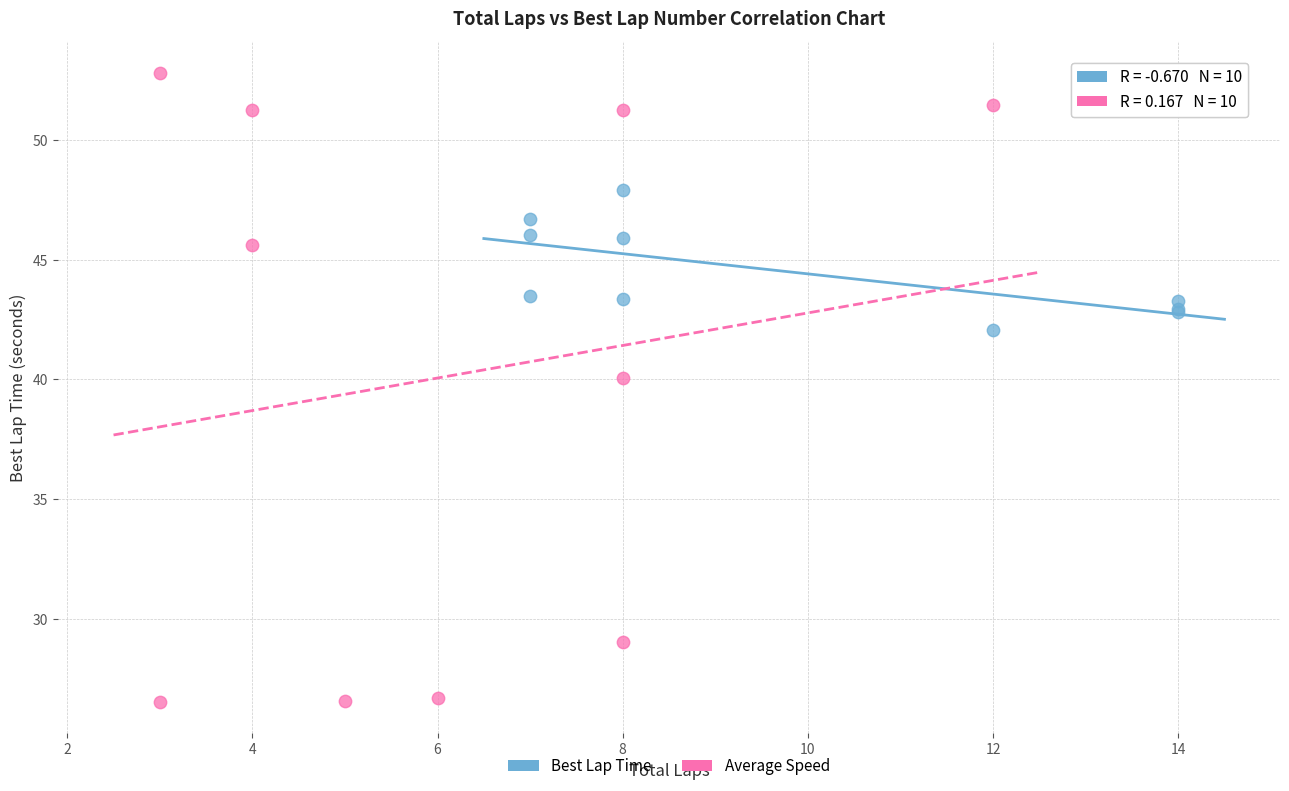

Which series has the largest Y range (max minus min)?

Average Speed